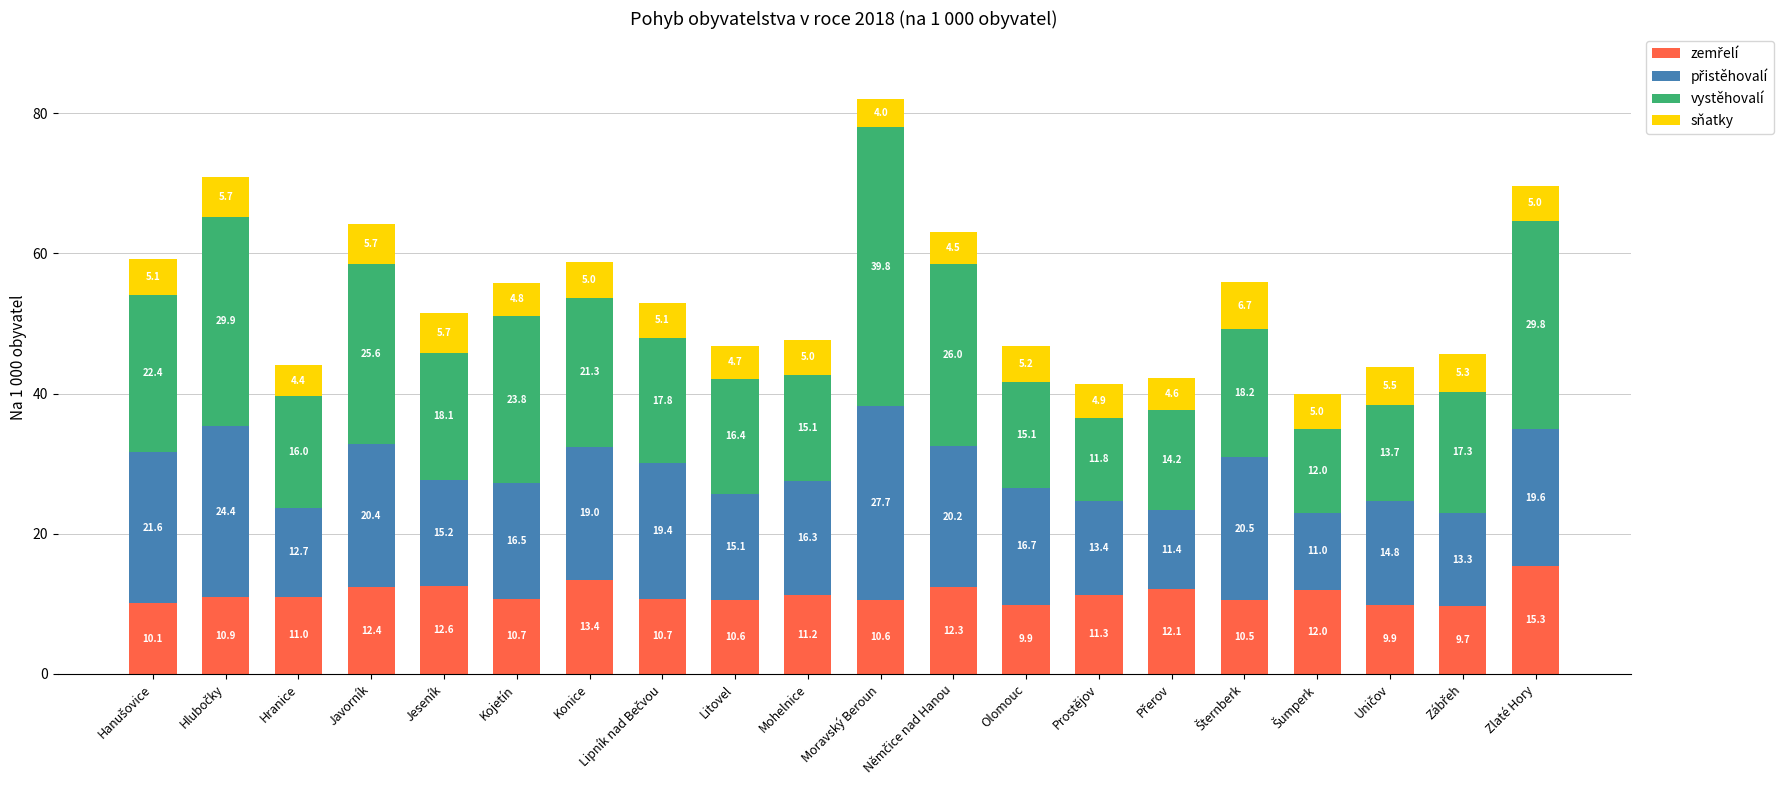

At which category is the sum across all series the highest?

Moravský Beroun